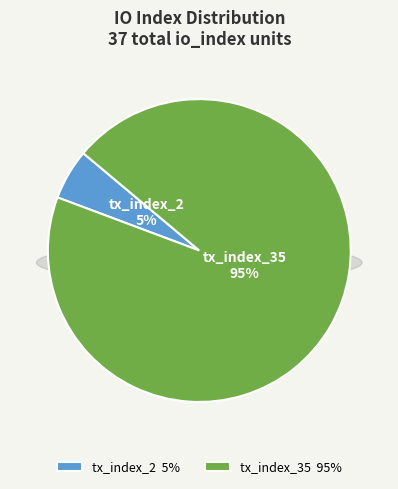

To the nearest percent, what is the average slice percentage?

50%